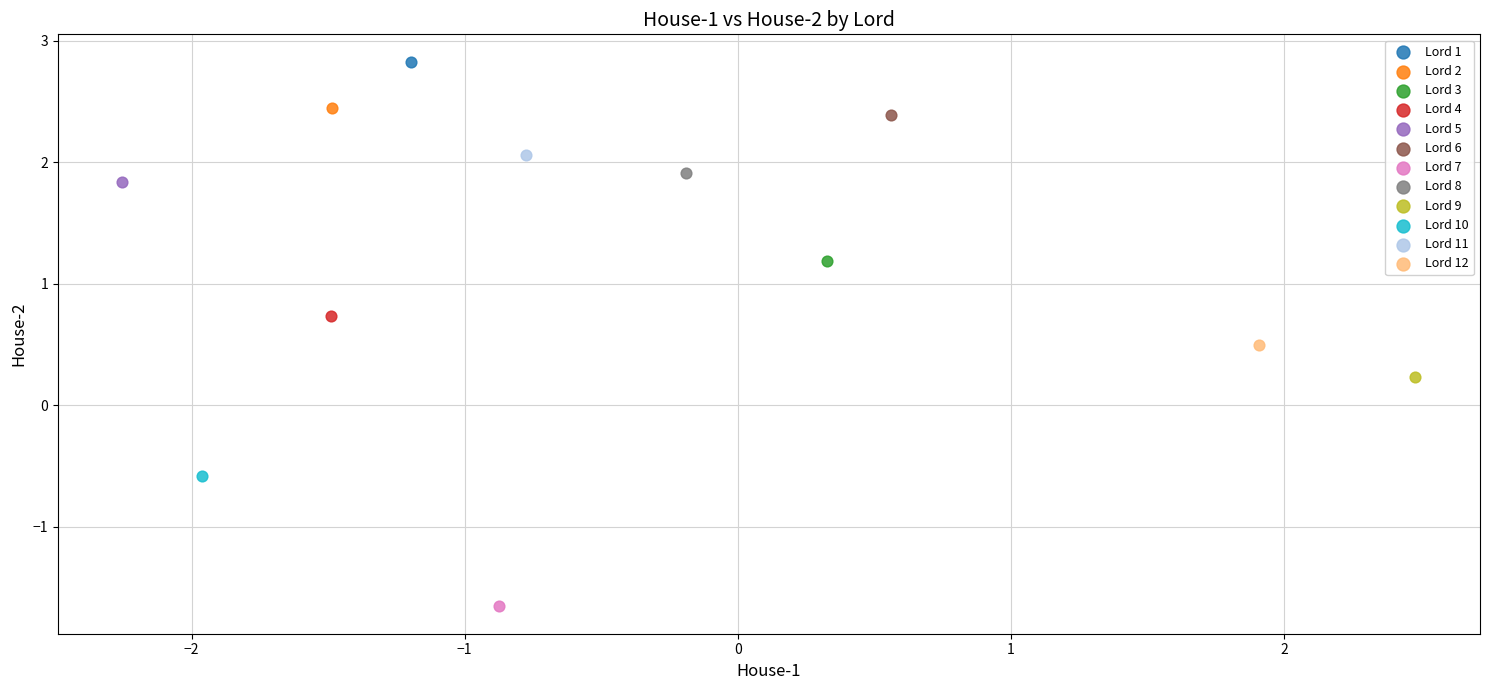

Which series reaches the maximum Y coordinate?

Lord 1